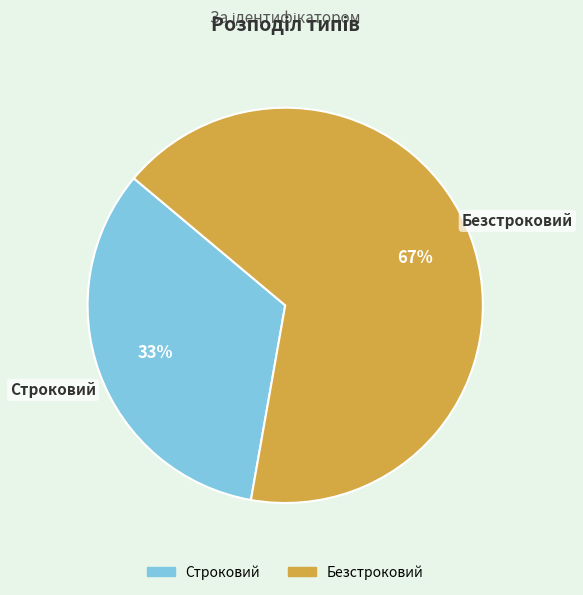

To the nearest percent, what percentage of the pie is Строковий?

33%